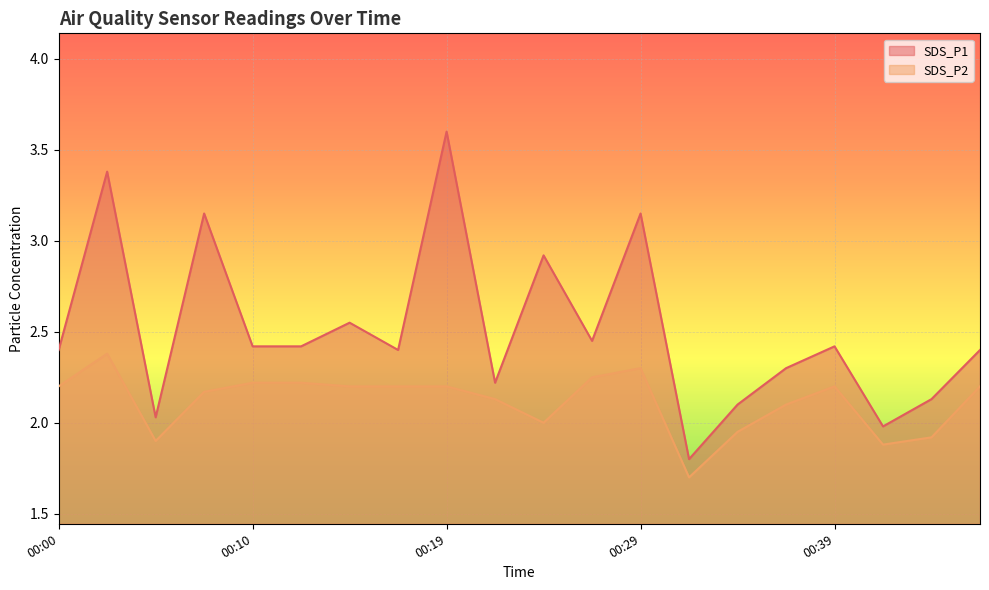

Reading left to right, extract all data points from this chart.

SDS_P1: 00:00=2.4	00:02=3.4	00:05=2.0	00:07=3.1	00:10=2.4	00:12=2.4	00:15=2.5	00:17=2.4	00:19=3.6	00:22=2.2	00:24=2.9	00:27=2.5	00:29=3.1	00:32=1.8	00:34=2.1	00:37=2.3	00:39=2.4	00:42=2.0	00:44=2.1	00:46=2.4
SDS_P2: 00:00=2.2	00:02=2.4	00:05=1.9	00:07=2.2	00:10=2.2	00:12=2.2	00:15=2.2	00:17=2.2	00:19=2.2	00:22=2.1	00:24=2.0	00:27=2.2	00:29=2.3	00:32=1.7	00:34=1.9	00:37=2.1	00:39=2.2	00:42=1.9	00:44=1.9	00:46=2.2